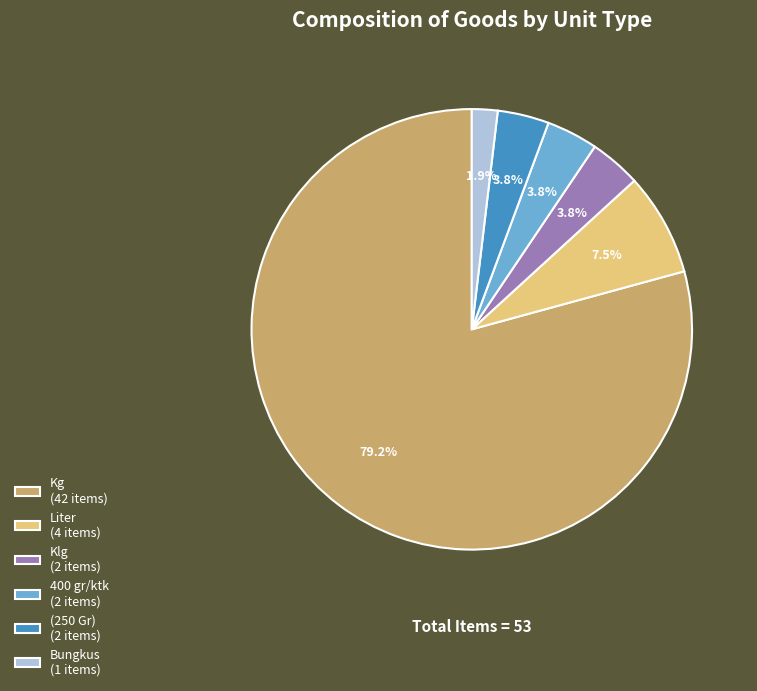

Which slice is the largest?

Kg (42 items)